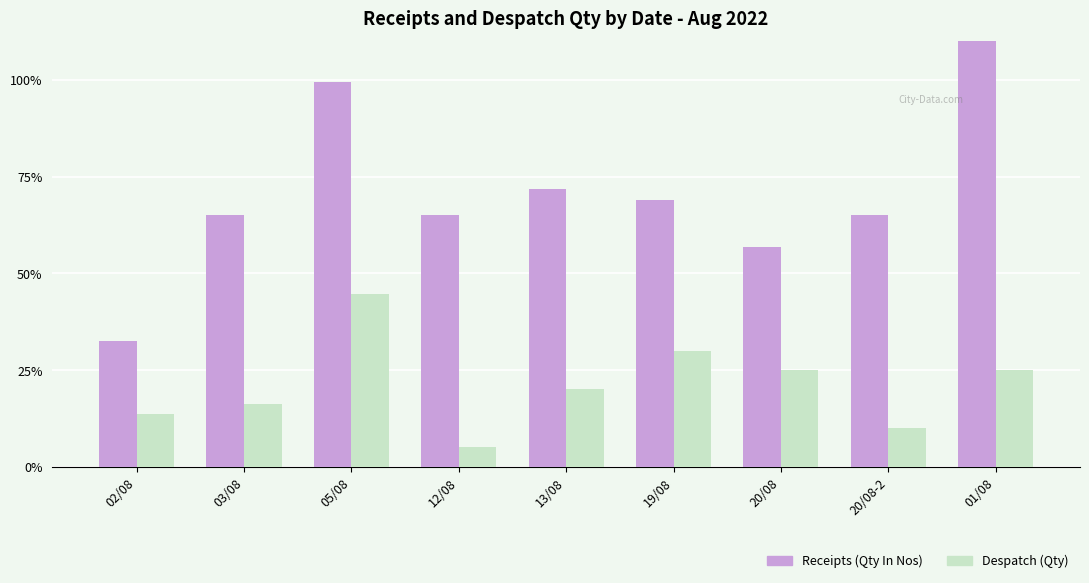

The Receipts (Qty In Nos) series shows 200 at 02/08. True or false?

False